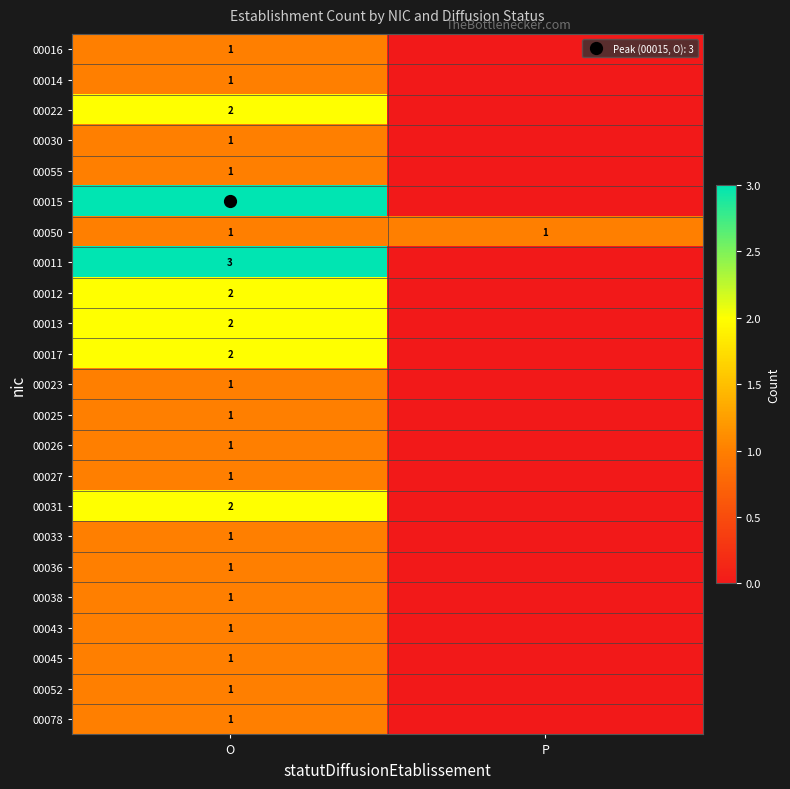

How many values in 00022 are above zero?

1